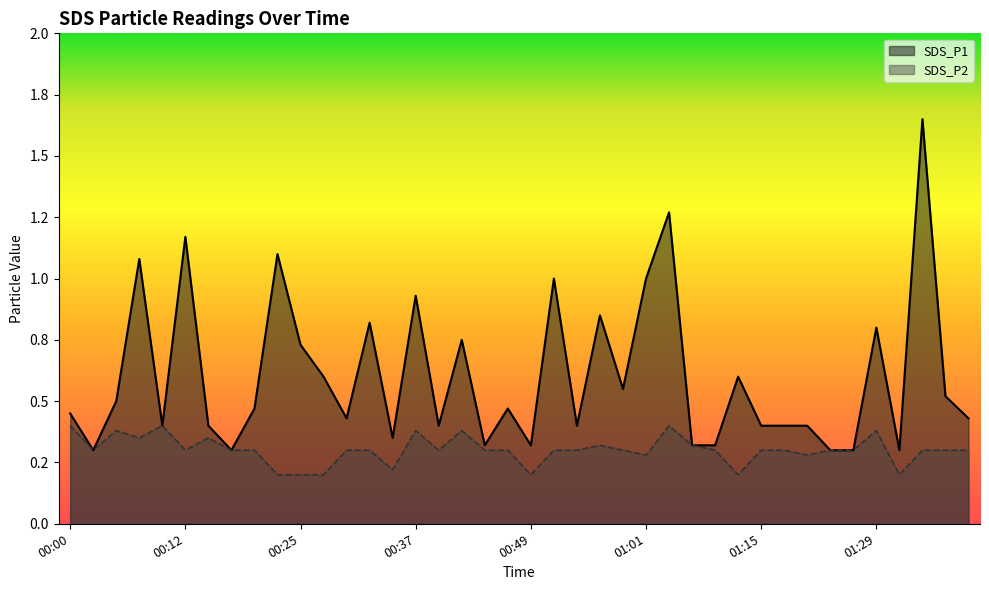

Reading left to right, what are all the values shown in this chart?

SDS_P1: 00:00=0.5	00:03=0.3	00:05=0.5	00:08=1.1	00:10=0.4	00:12=1.2	00:15=0.4	00:17=0.3	00:20=0.5	00:22=1.1	00:25=0.7	00:27=0.6	00:29=0.4	00:32=0.8	00:34=0.3	00:37=0.9	00:39=0.4	00:42=0.8	00:44=0.3	00:47=0.5	00:49=0.3	00:52=1.0	00:54=0.4	00:56=0.8	00:59=0.6	01:01=1.0	01:04=1.3	01:07=0.3	01:09=0.3	01:12=0.6	01:15=0.4	01:18=0.4	01:21=0.4	01:23=0.3	01:26=0.3	01:29=0.8	01:32=0.3	01:34=1.6	01:37=0.5	01:39=0.4
SDS_P2: 00:00=0.4	00:03=0.3	00:05=0.4	00:08=0.3	00:10=0.4	00:12=0.3	00:15=0.3	00:17=0.3	00:20=0.3	00:22=0.2	00:25=0.2	00:27=0.2	00:29=0.3	00:32=0.3	00:34=0.2	00:37=0.4	00:39=0.3	00:42=0.4	00:44=0.3	00:47=0.3	00:49=0.2	00:52=0.3	00:54=0.3	00:56=0.3	00:59=0.3	01:01=0.3	01:04=0.4	01:07=0.3	01:09=0.3	01:12=0.2	01:15=0.3	01:18=0.3	01:21=0.3	01:23=0.3	01:26=0.3	01:29=0.4	01:32=0.2	01:34=0.3	01:37=0.3	01:39=0.3